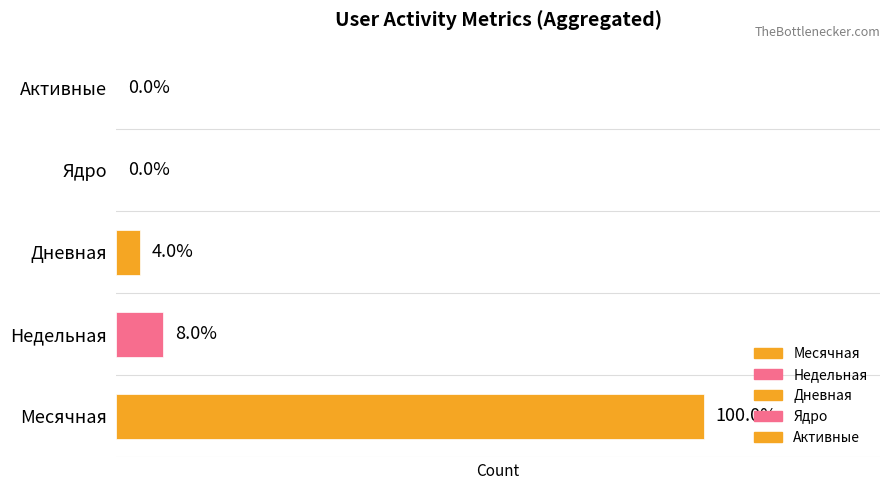

Does the chart contain stacked bars?

No